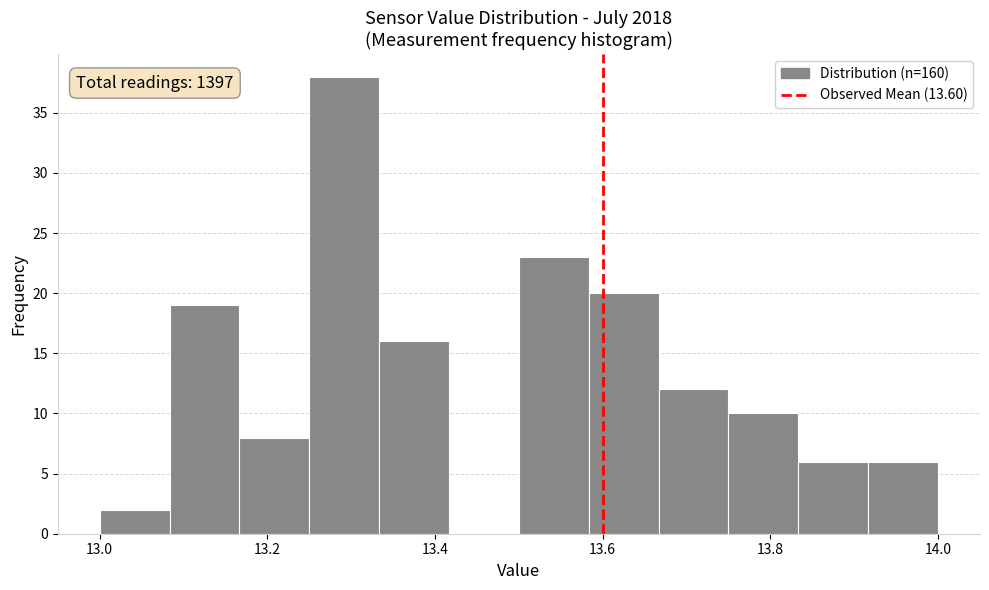

Which range on the x-axis has the tallest bar?

13.26 to 13.34